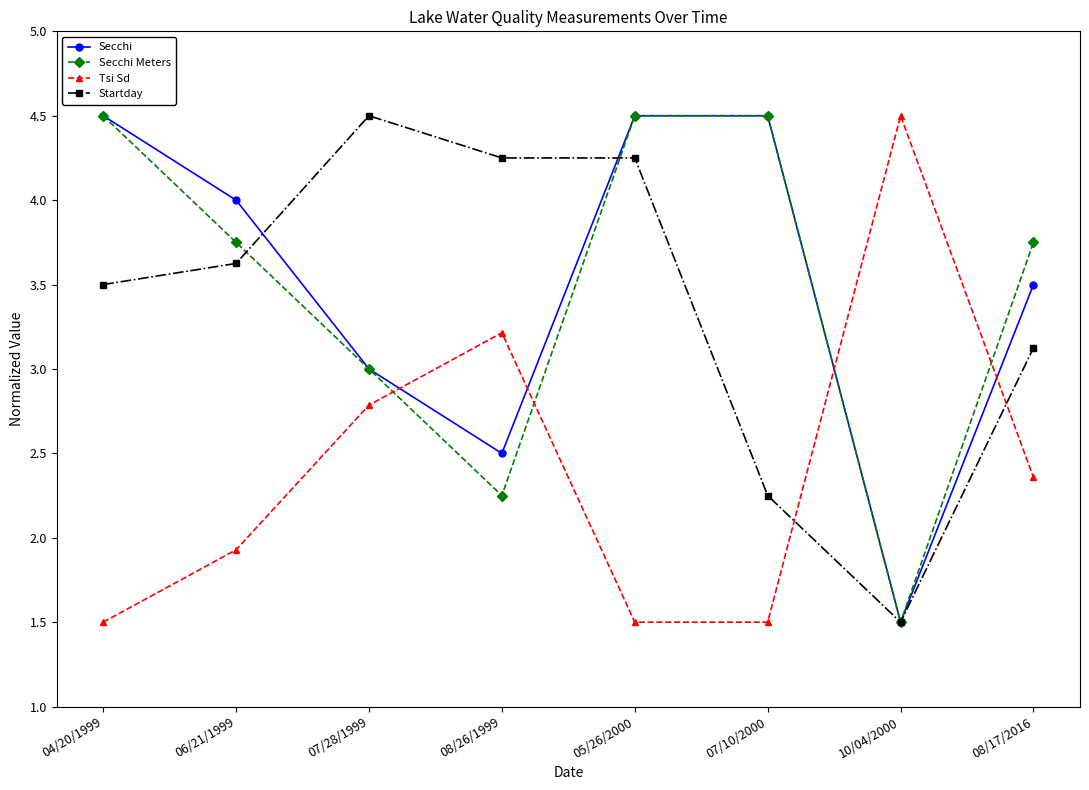

How many values in the Startday series exceed 3?

6